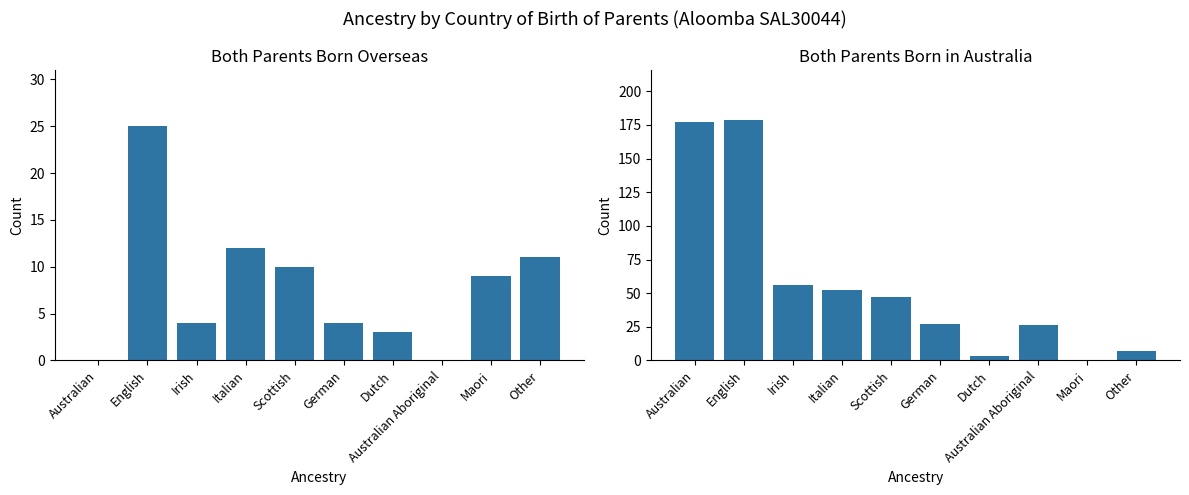

What is the average value of the Both parents born overseas series?

8